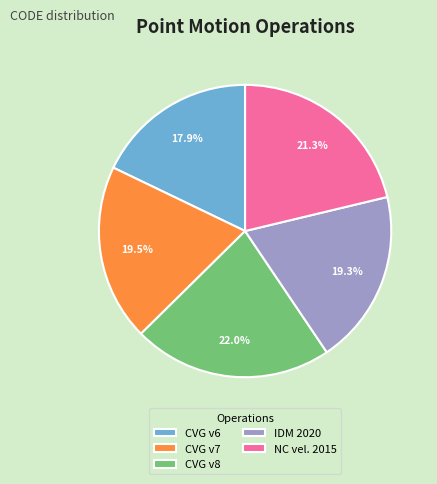

What is the largest slice in the pie chart?

CVG v8